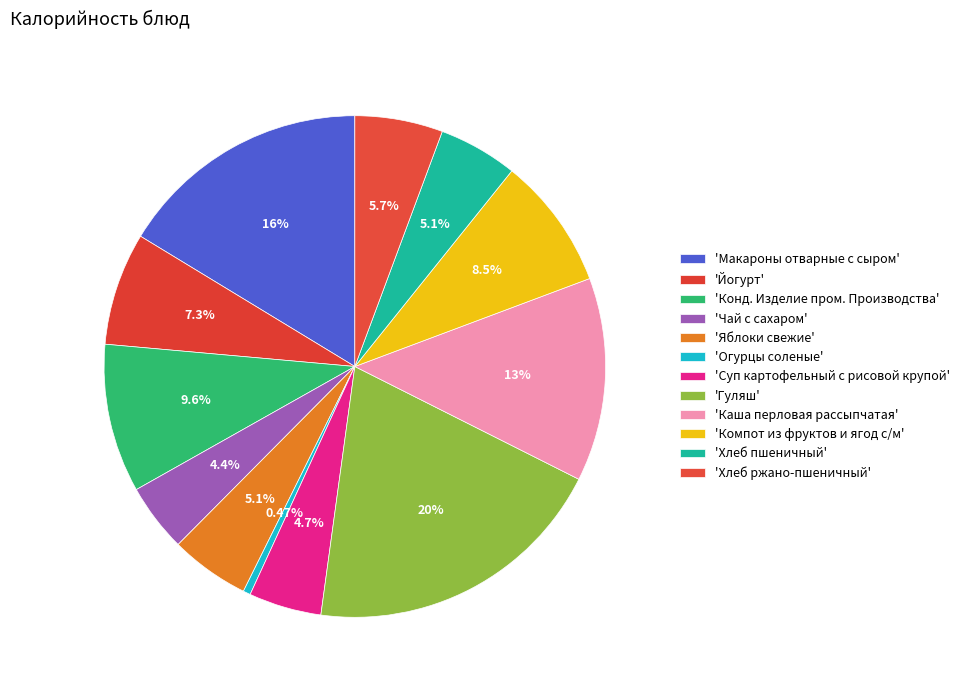

How many segments does this pie chart have?

12